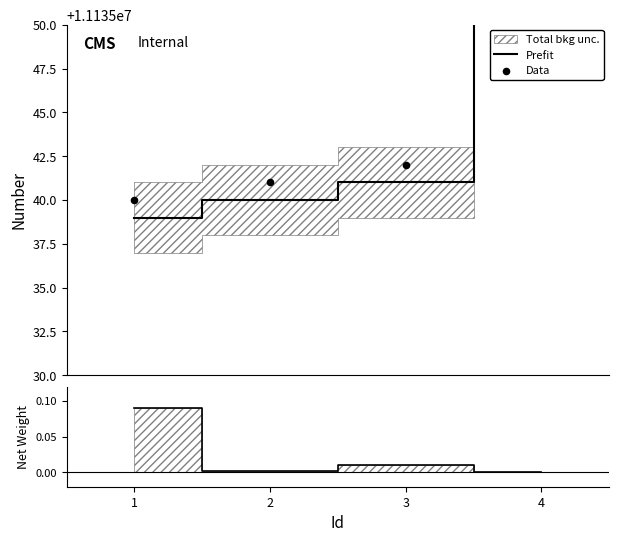

Which series has the largest total across all categories?

Data